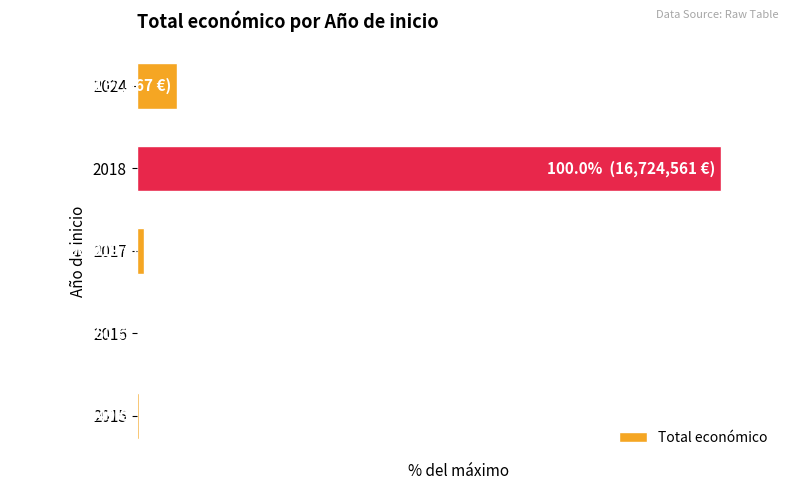

Are the bars horizontal?

Yes